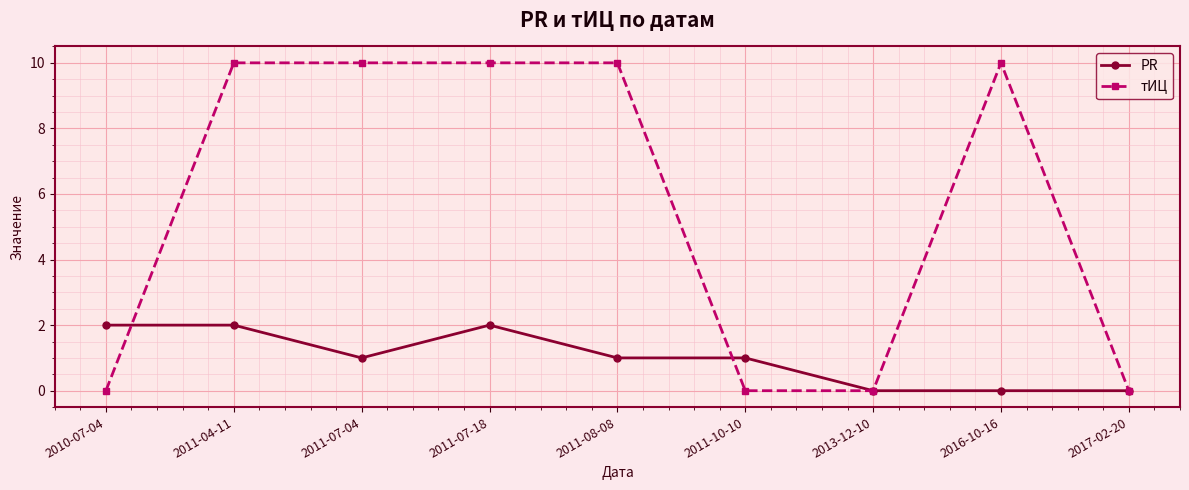

How many lines are shown in the chart?

2